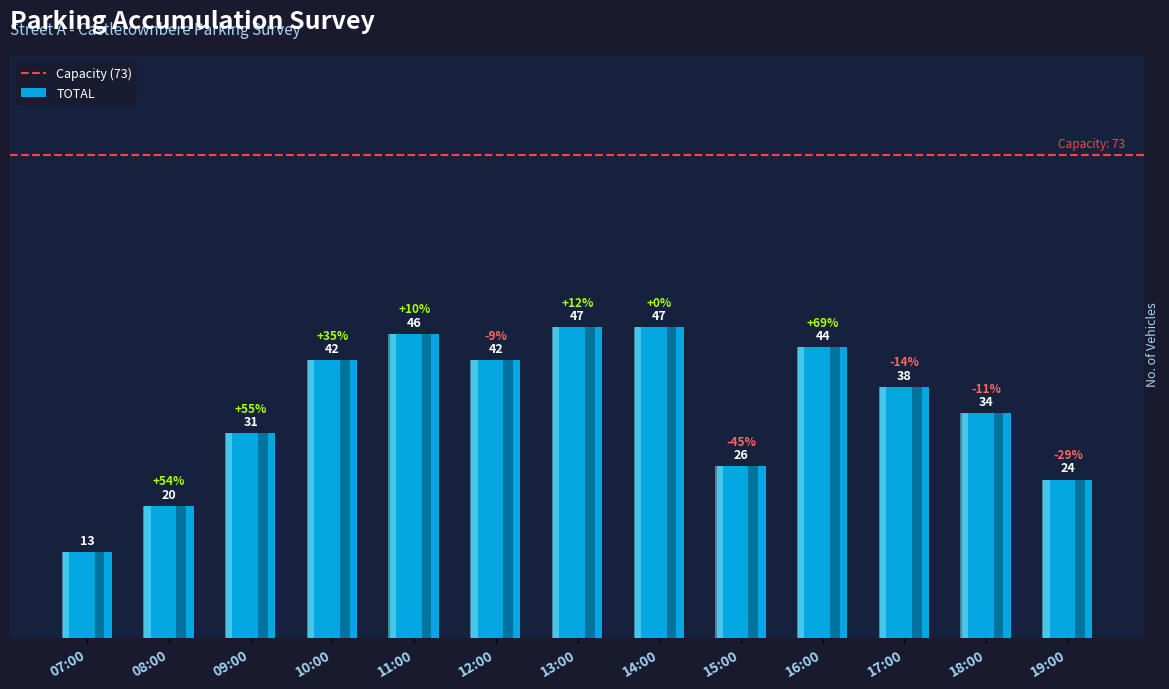

Approximately how many times larger is the value at 11:00 compared to 12:30?

1.0